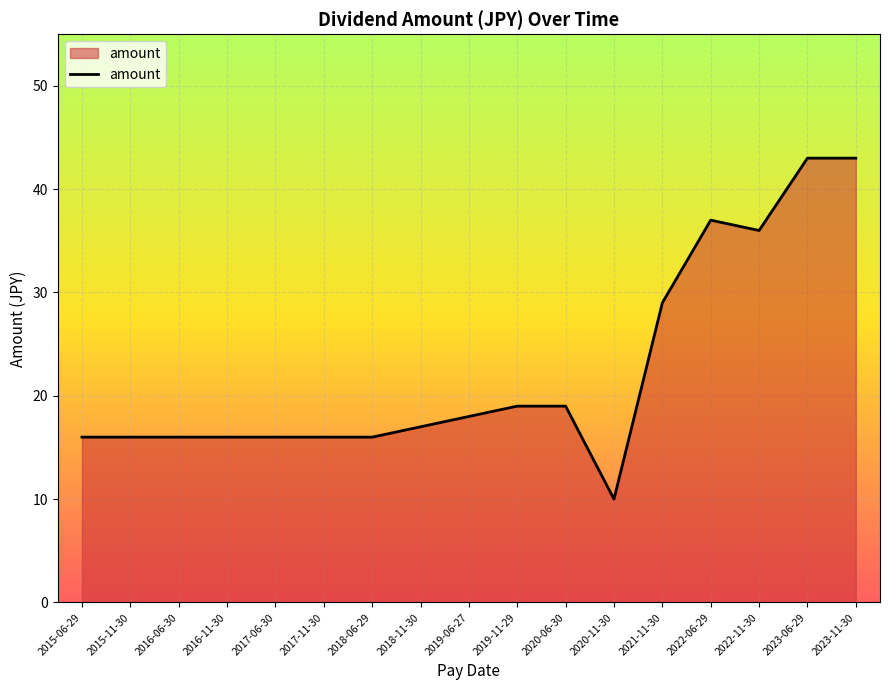

What position from the left is 2022-06-29?

14